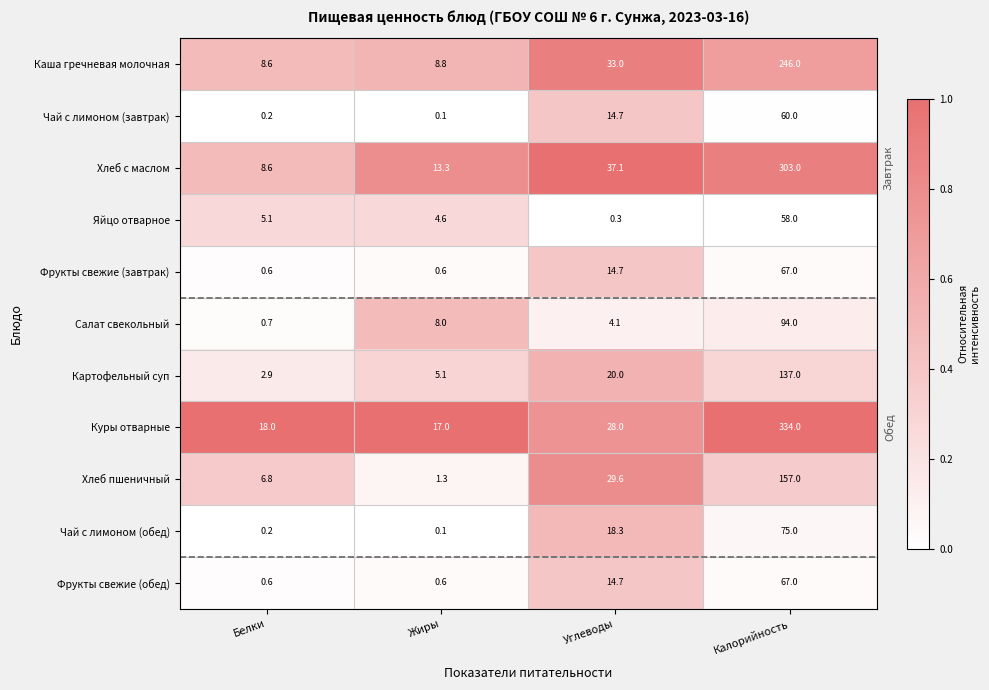

The Картофельный суп series shows 137.0 at Калорийность. True or false?

True